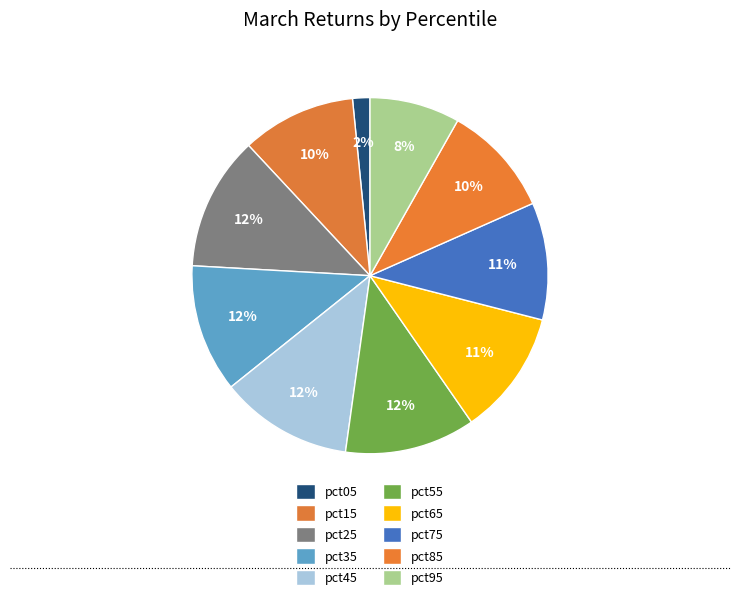

Which has a higher value, pct85 or pct95?

pct85